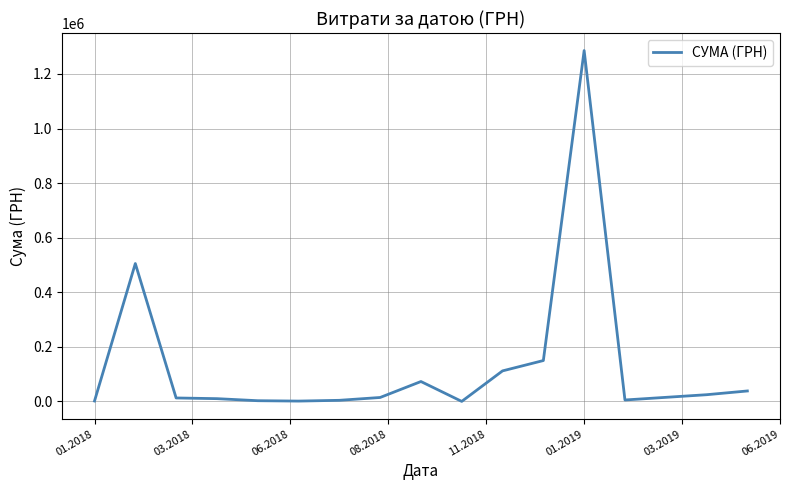

What is the maximum value shown in the chart?

1285754.9